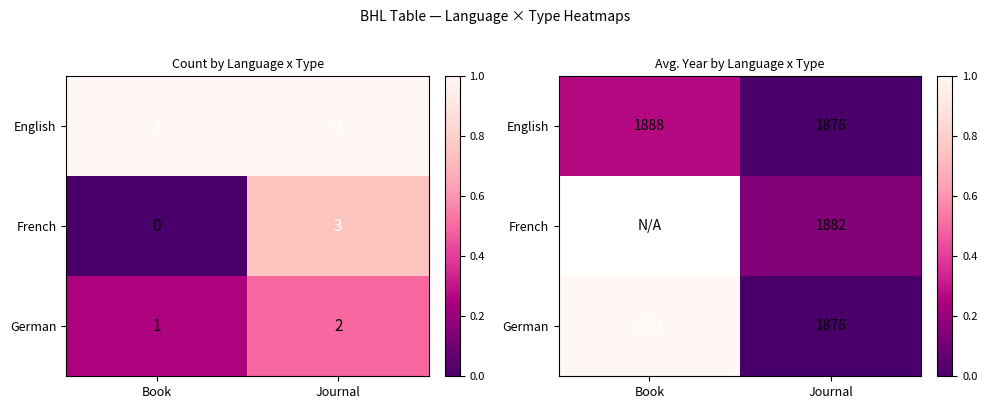

How many categories are shown in the chart?

2